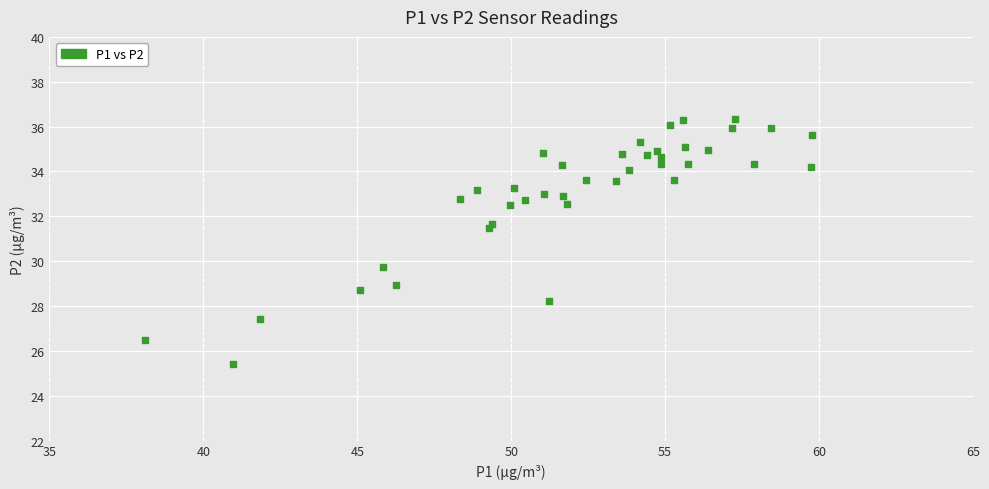

What Y value in the scatter plot is closest to 30?

29.7